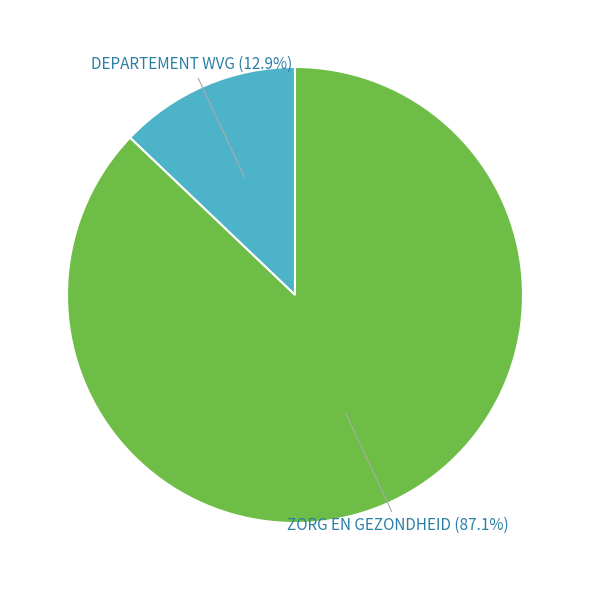

To the nearest percent, what portion does ZORG EN GEZONDHEID represent?

87%